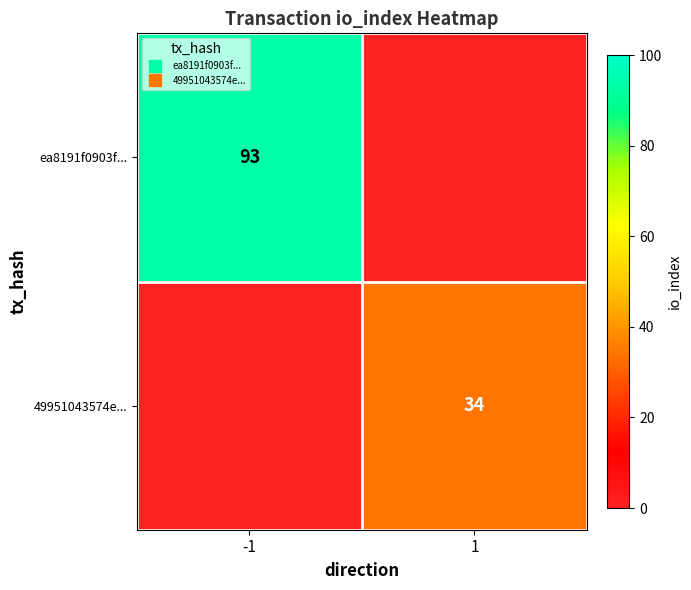

Is the value of 49951043574e... at 1 greater than the value of ea8191f0903f... at 1?

Yes